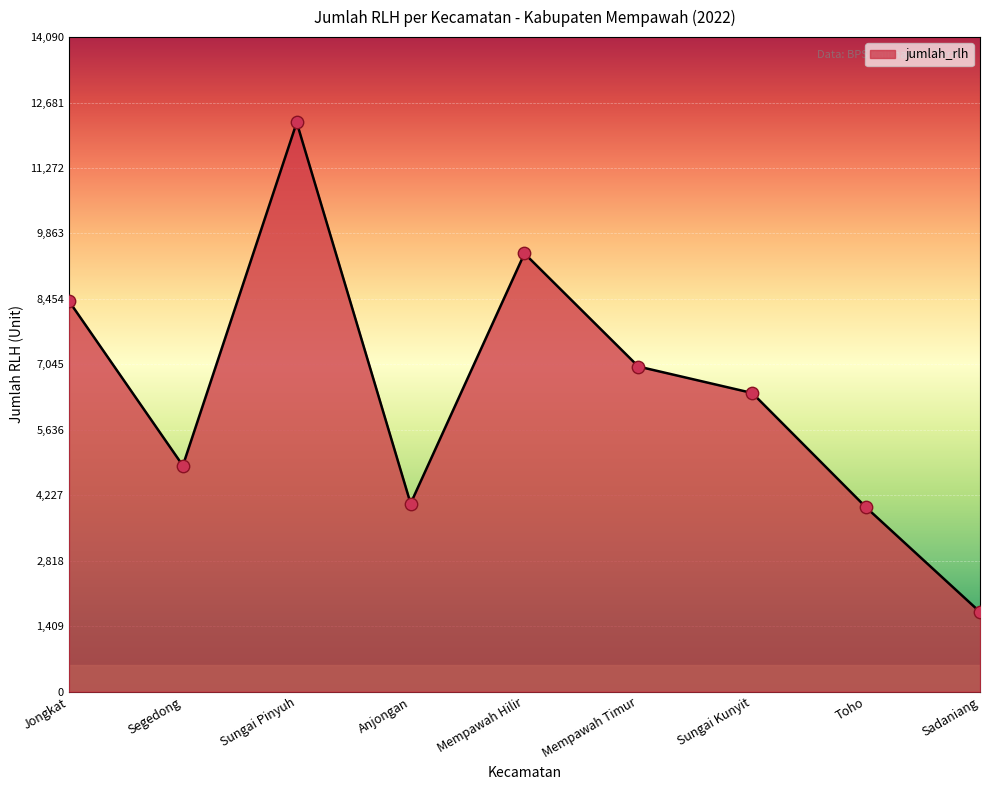

Which has a higher value, Mempawah Hilir or Segedong?

Mempawah Hilir